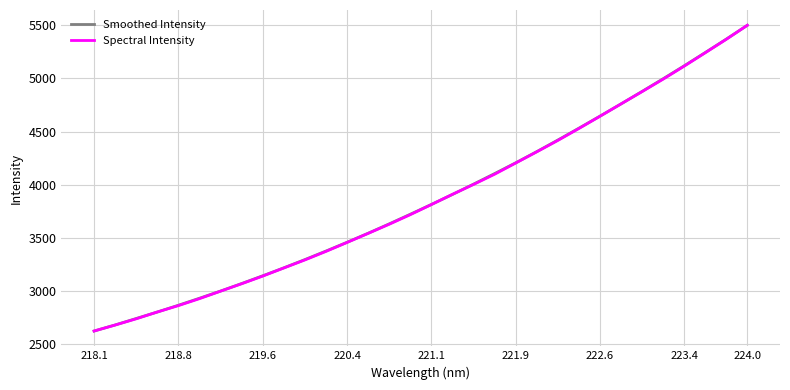

What is the highest value of the Smoothed Intensity series?

5498.5